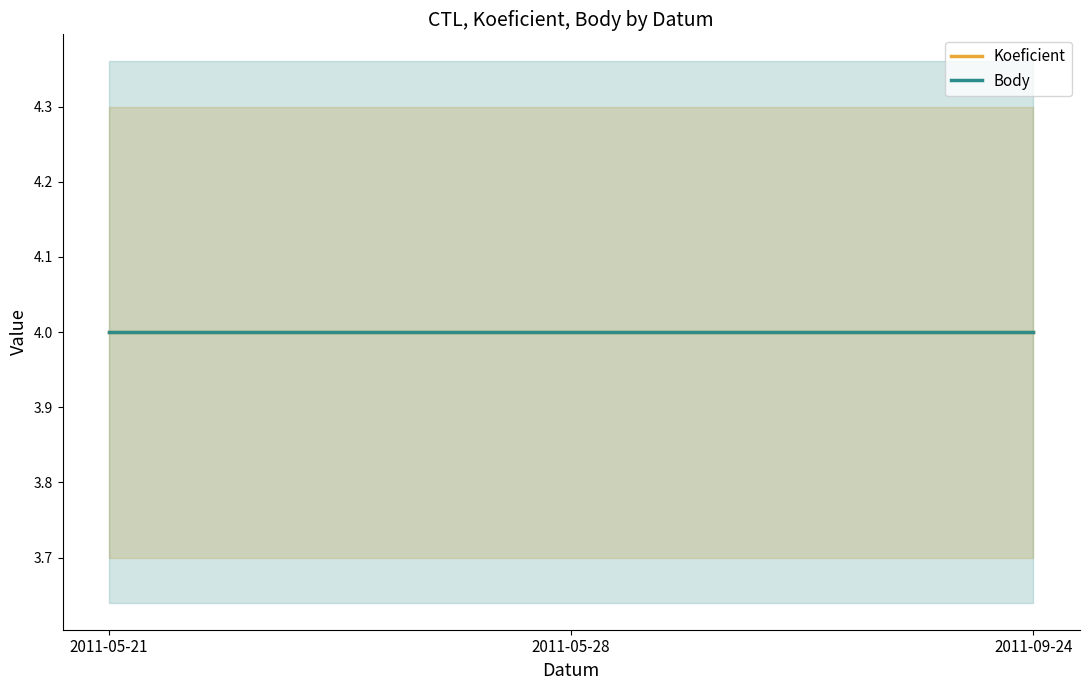

Rank the categories by CTL value from lowest to highest.

2011-05-21, 2011-05-28, 2011-09-24